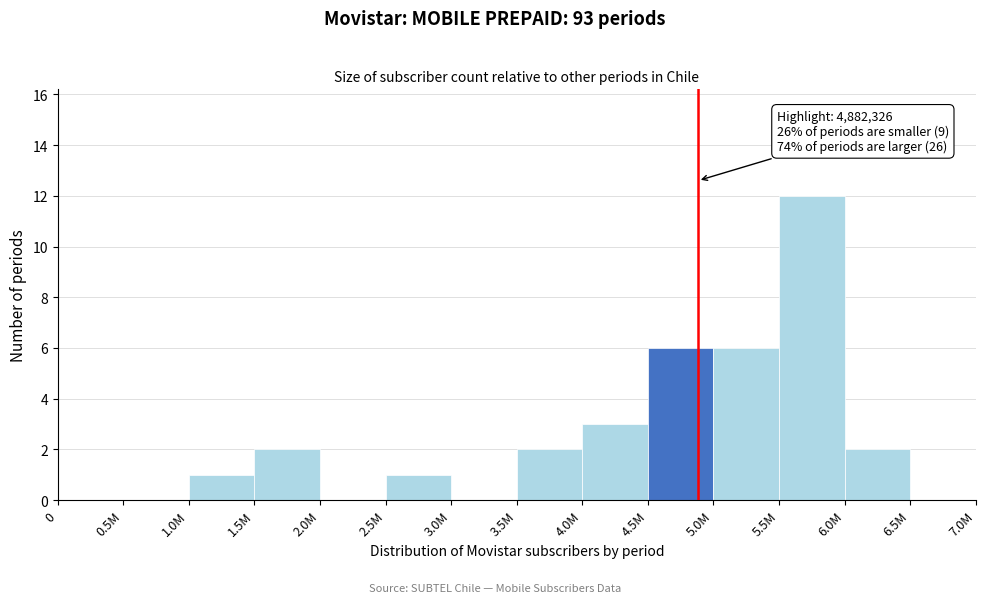

Reading right to left, extract all data points from this chart.

6.5M=0	6.0M=2	5.5M=12	5.0M=6	4.5M=6	4.0M=3	3.5M=2	3.0M=0	2.5M=1	2.0M=0	1.5M=2	1.0M=1	0.5M=0	0=0